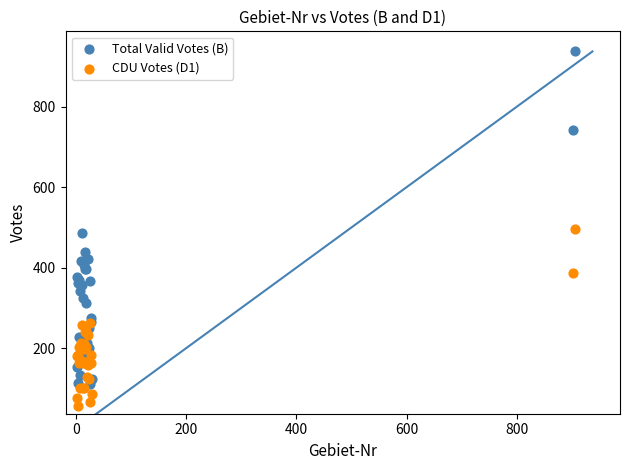

In the Total Valid Votes (B) series, what Y value is closest to 524?

485